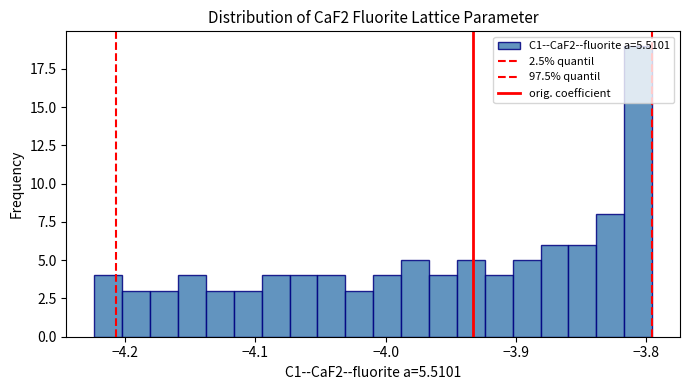

Read against the x-axis, roughly where is the centre of the tallest bar?

-3.81